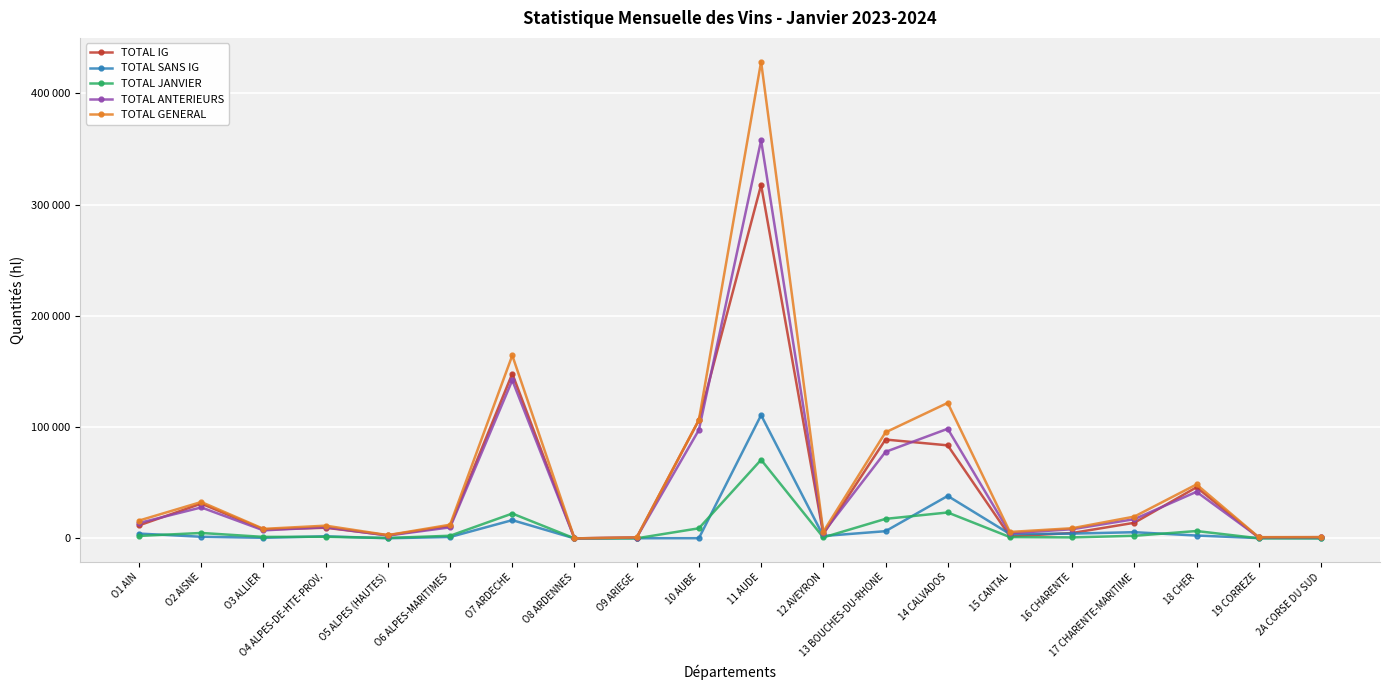

Does the chart have visible grid lines?

Yes